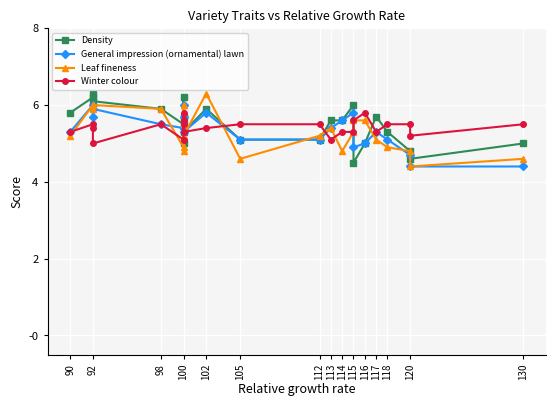

Where is the first local minimum for Density?

100